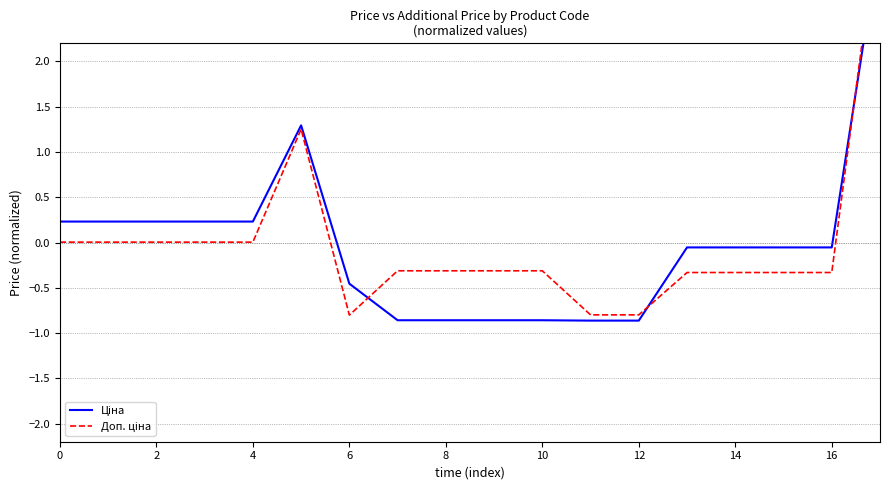

How many times do Доп. ціна and Ціна cross each other?

3